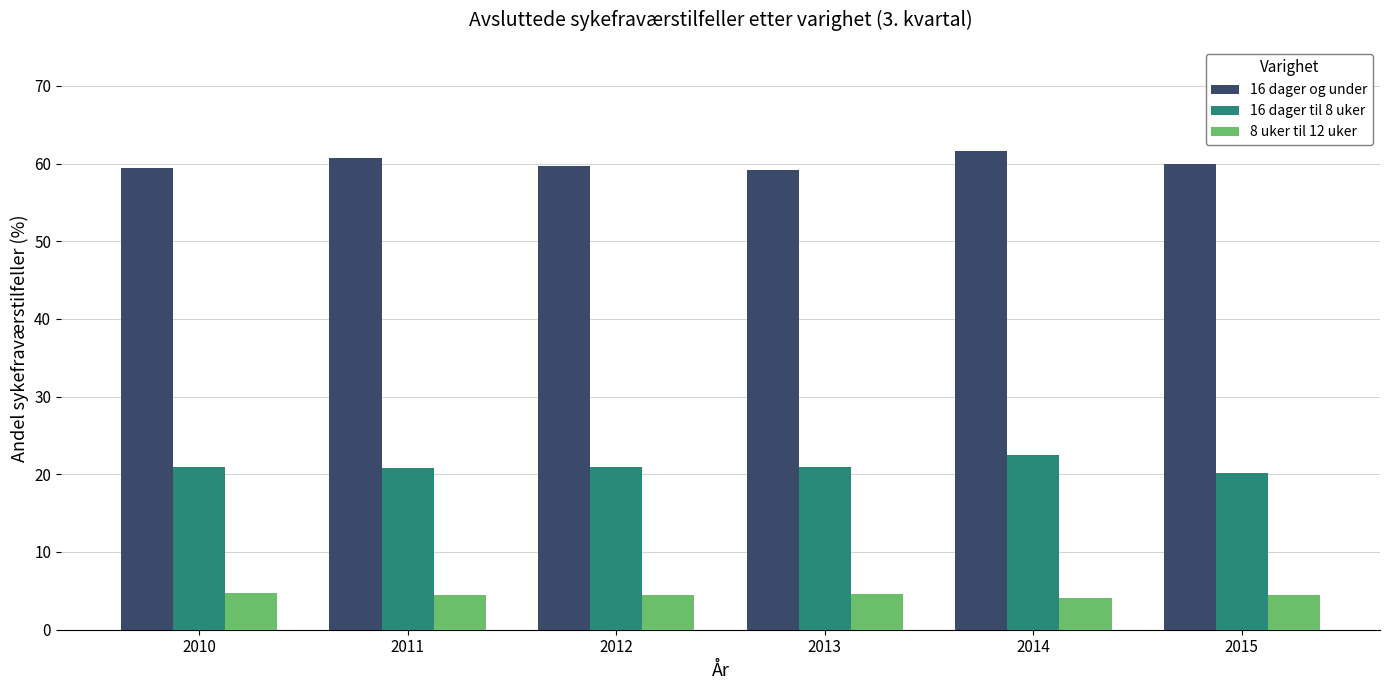

What is the value of the 16 dager til 8 uker bar at the 5th from the left?

22.5